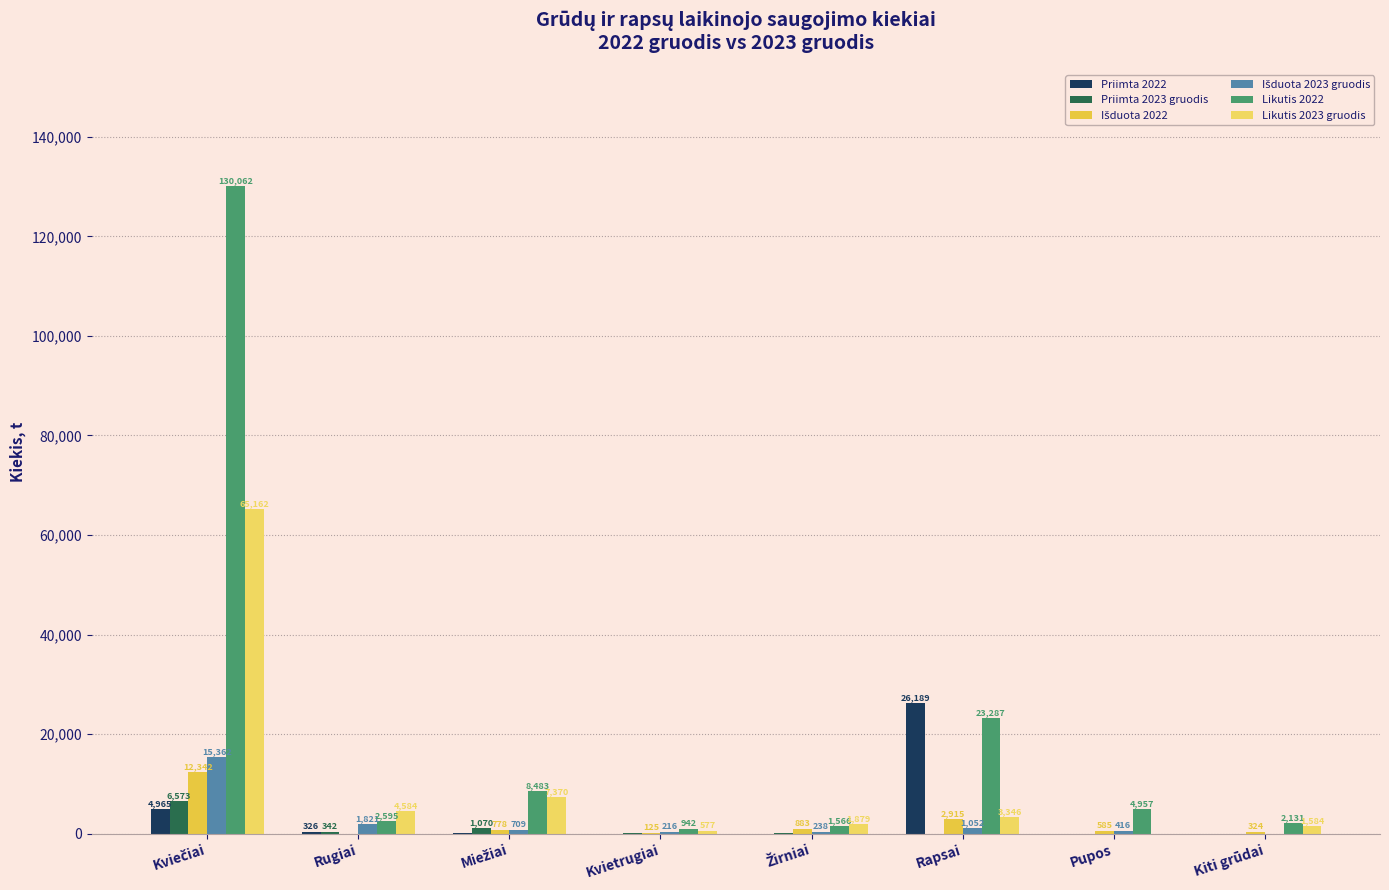

Are the bars horizontal?

No